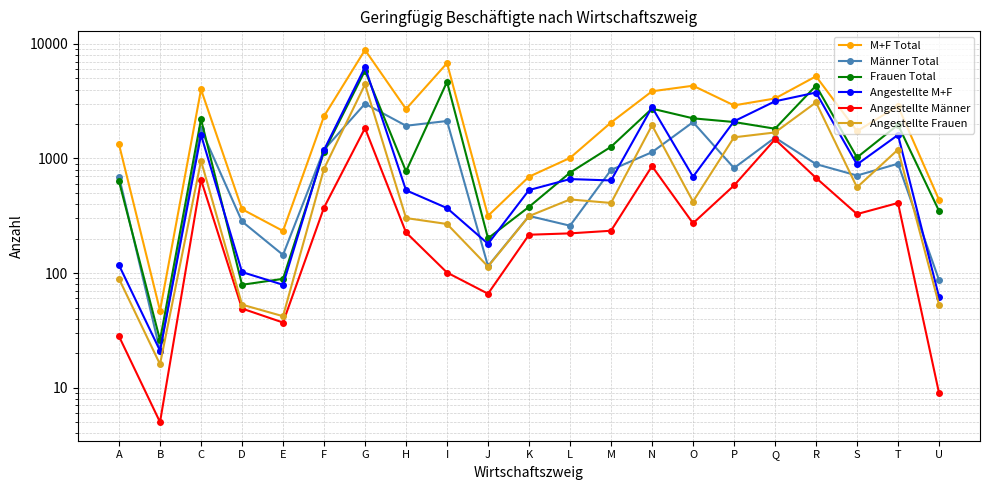

How many distinct data groups are displayed?

6